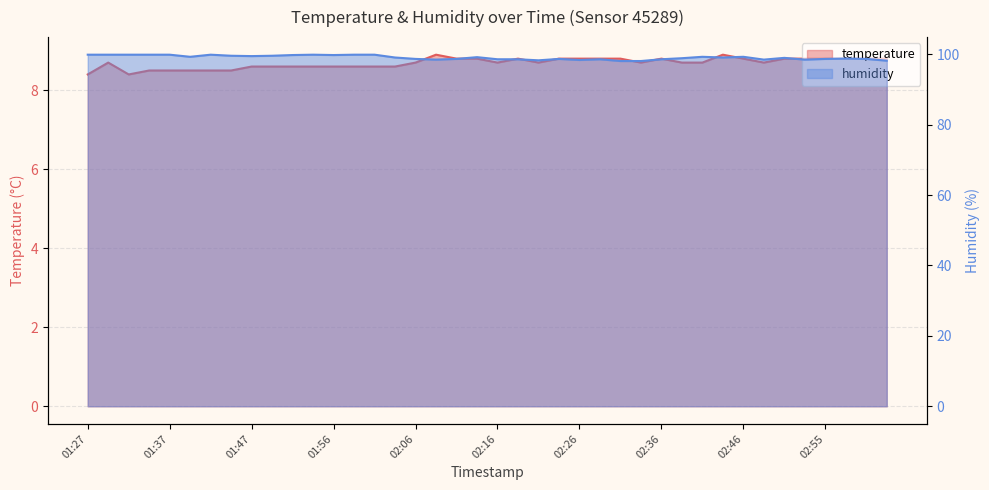

What is the difference between the maximum and minimum values in the temperature series?

0.5